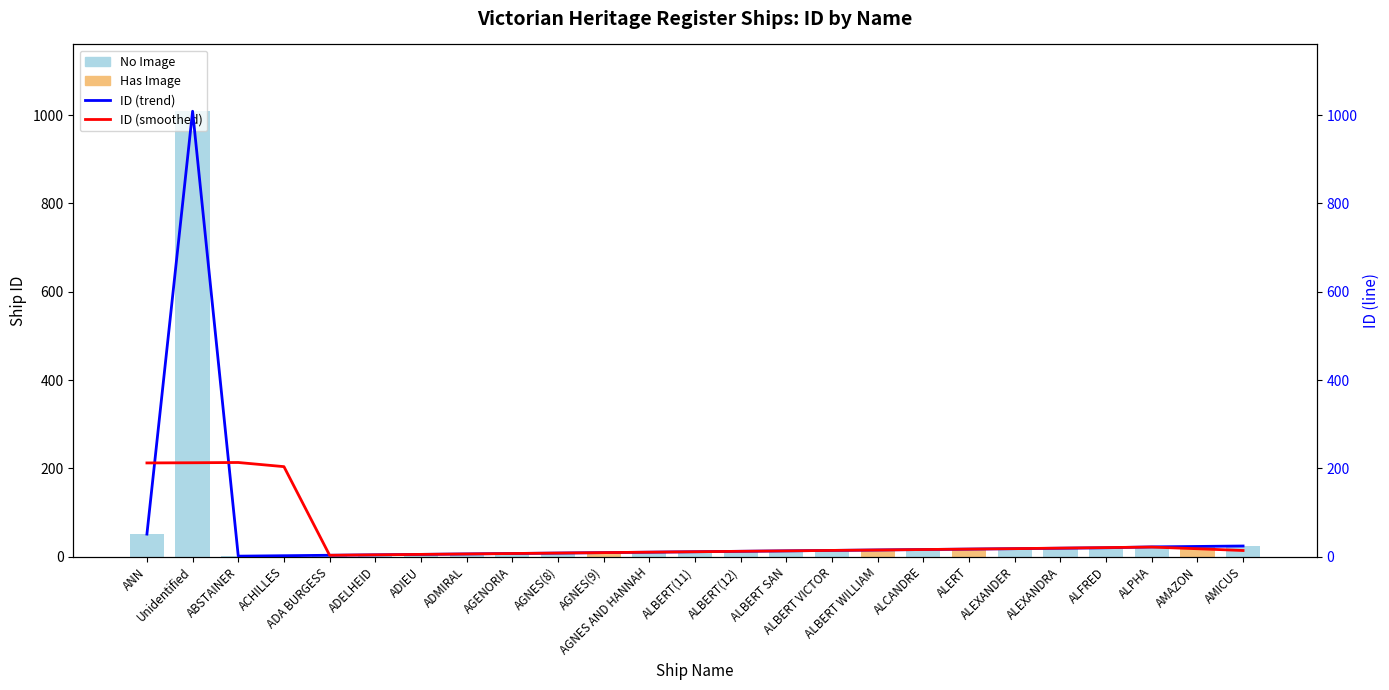

Which label corresponds to the smallest value in the chart?

ABSTAINER